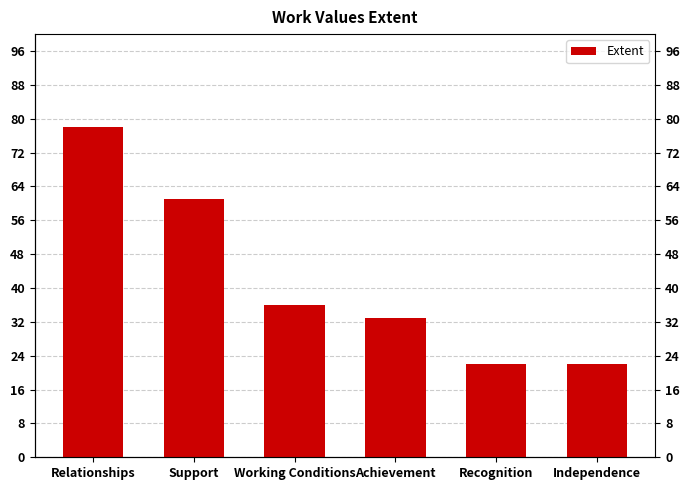

Rank the categories by value from highest to lowest.

Relationships, Support, Working Conditions, Achievement, Recognition, Independence